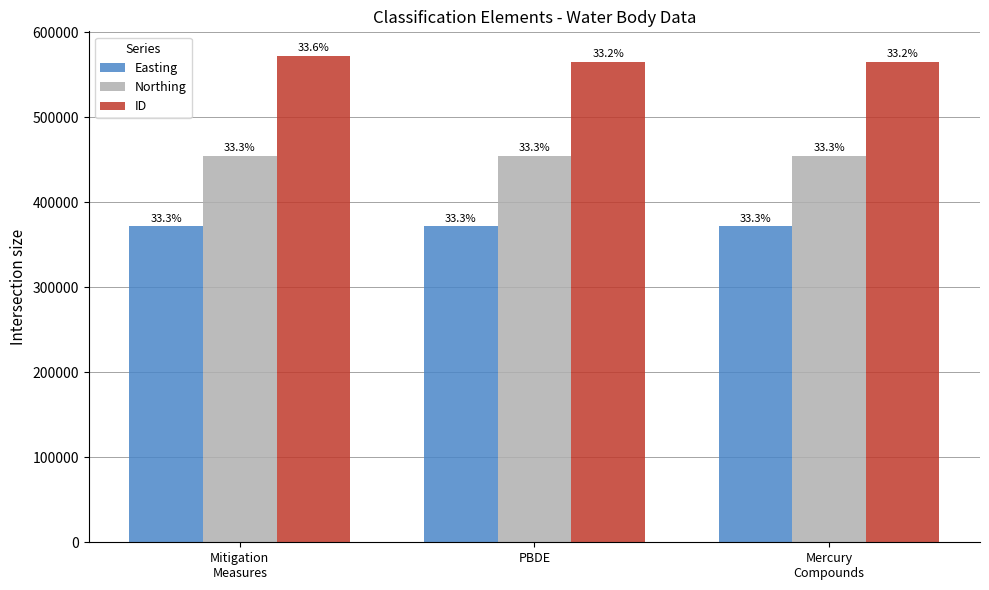

Which series has the largest total across all categories?

ID